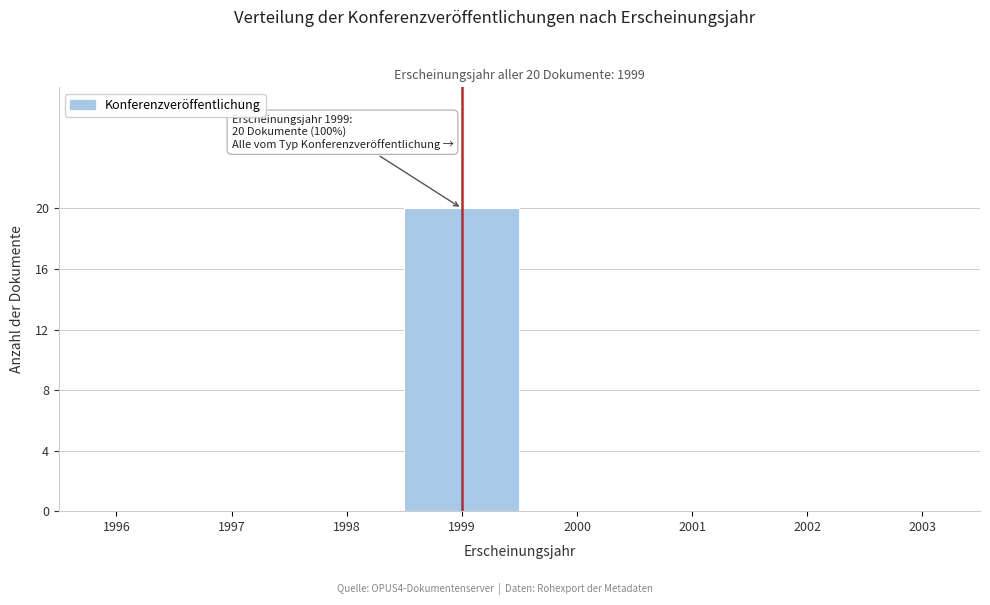

What is the sum of all values?

20